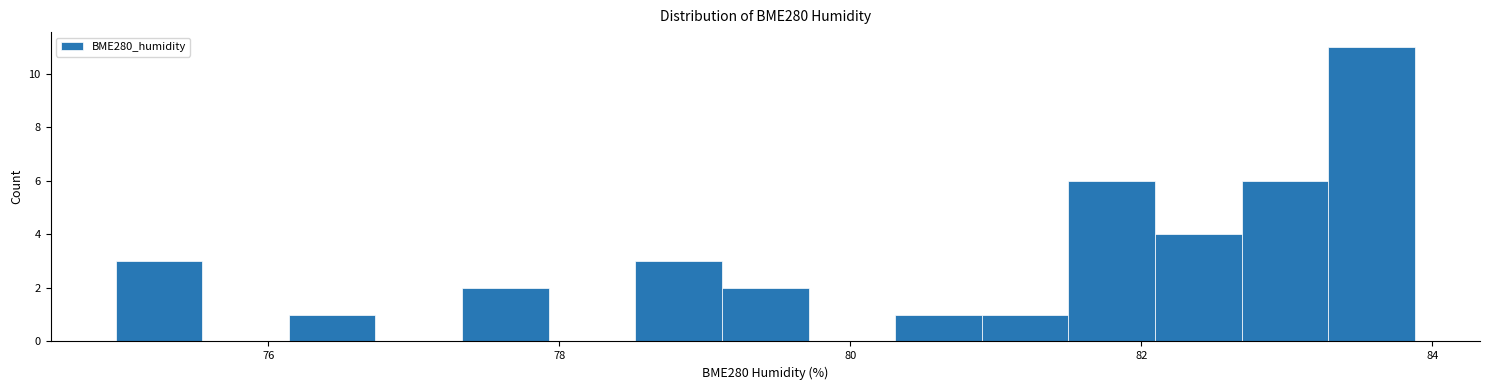

Around what value on the x-axis is the tallest bar? Give the approximate position of its centre, as read against the axis.

83.6